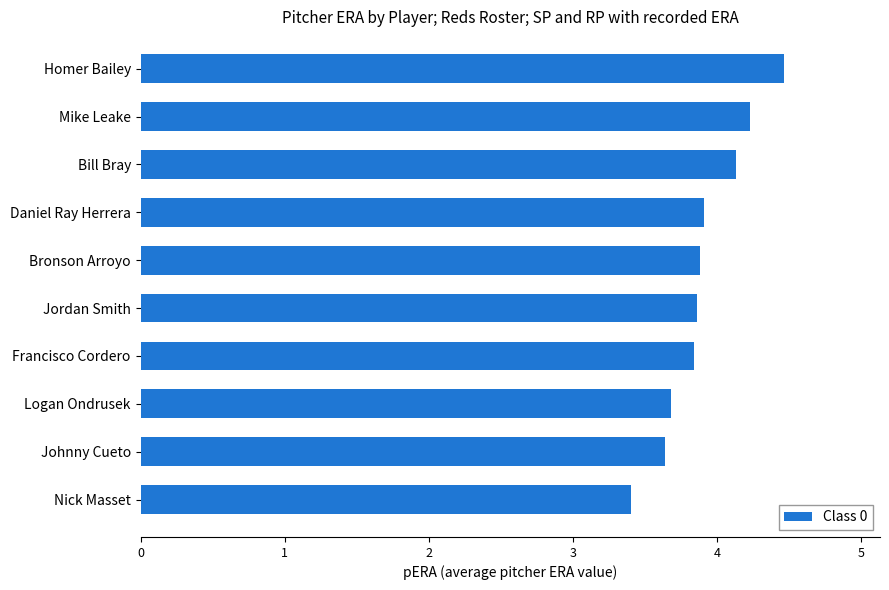

What is the average value?

3.9